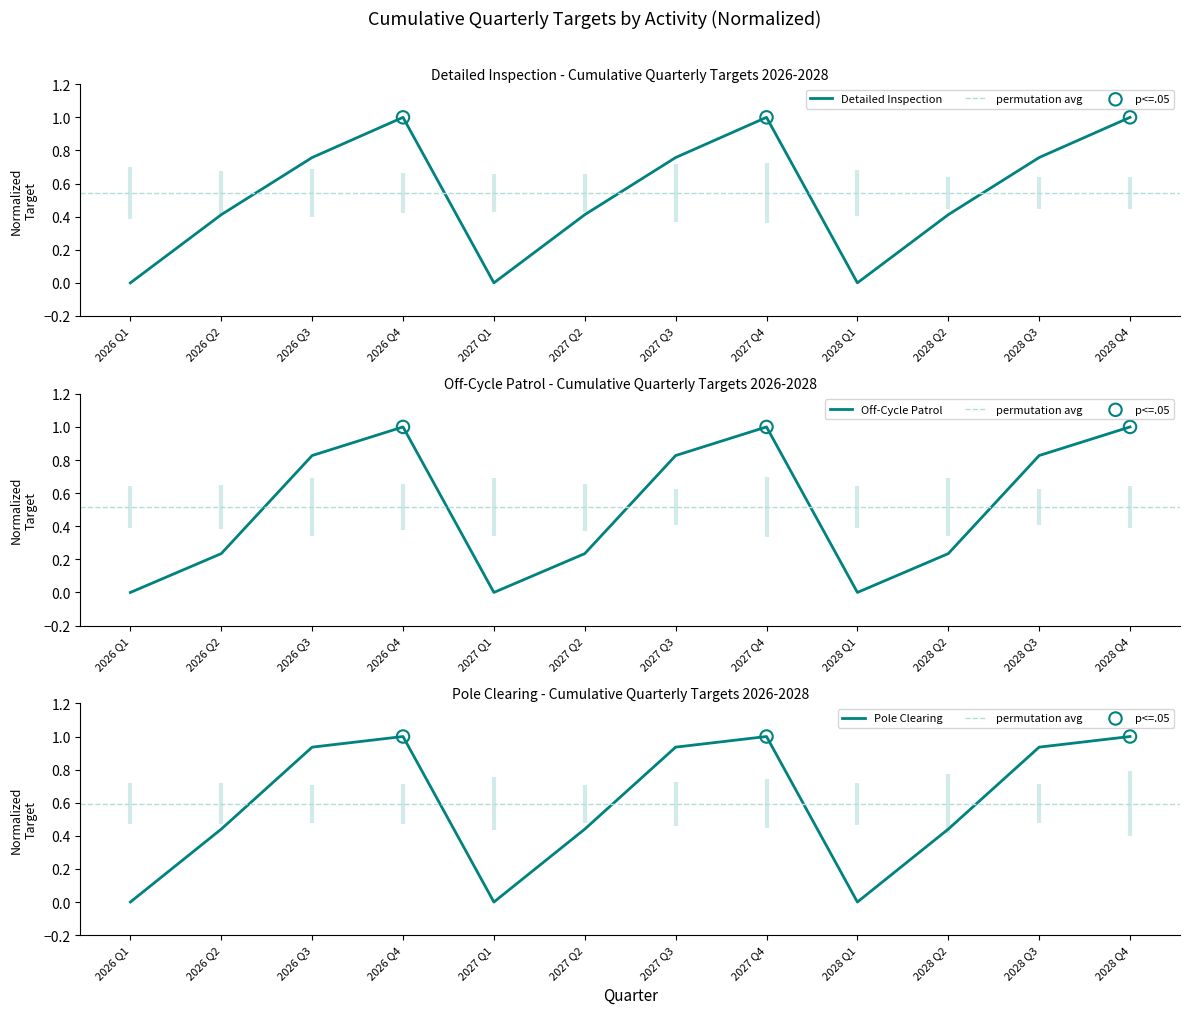

What are all the series names shown in the legend?

Detailed Inspection, Off-Cycle Patrol, Pole Clearing